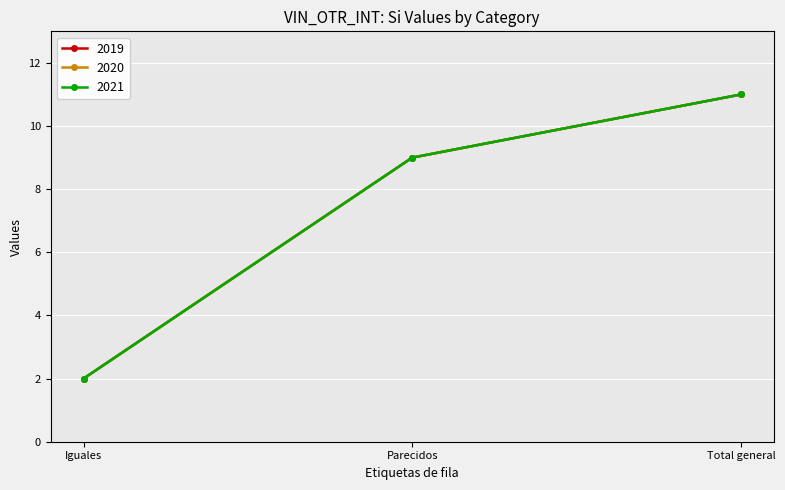

Is this an area chart (filled region under the line)?

No